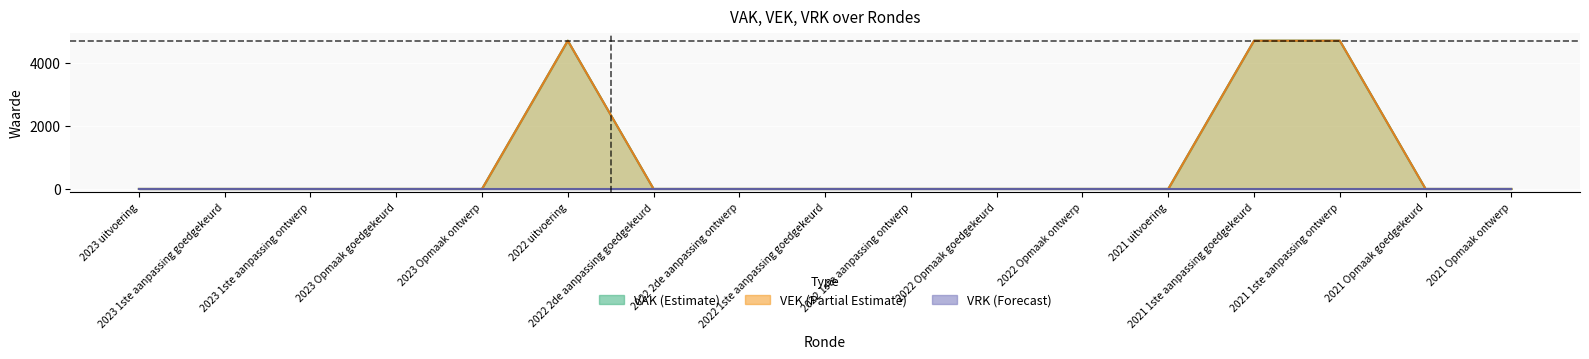

What is the average value of the VAK series?

830